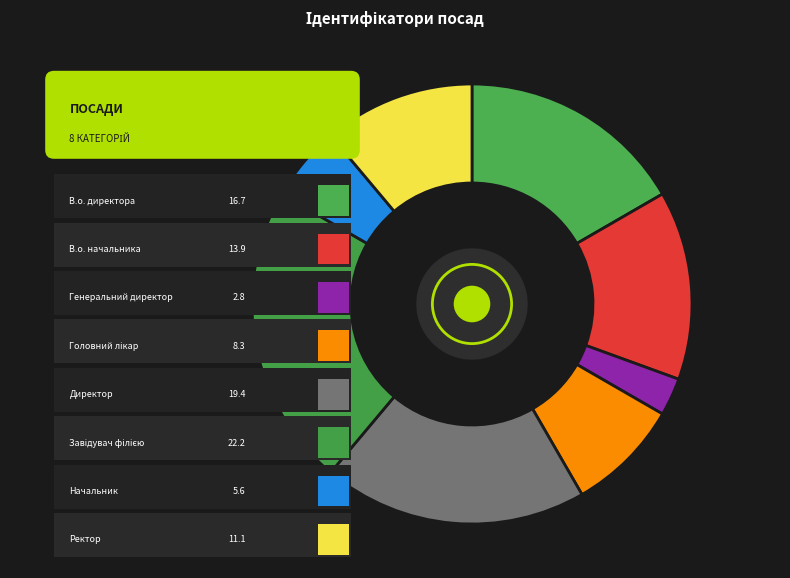

Which slice is the largest?

Завідувач філією